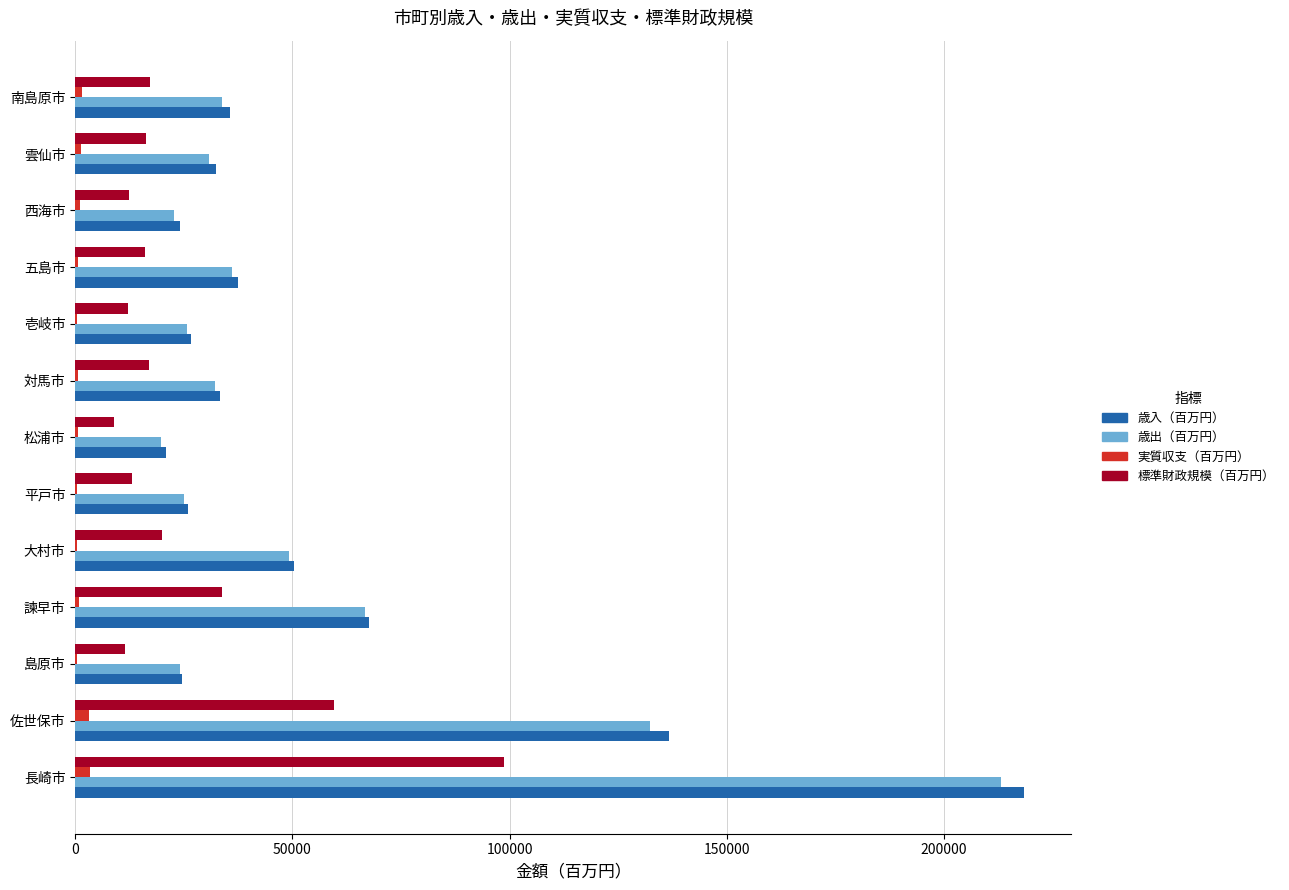

Count the number of categories in the chart.

13